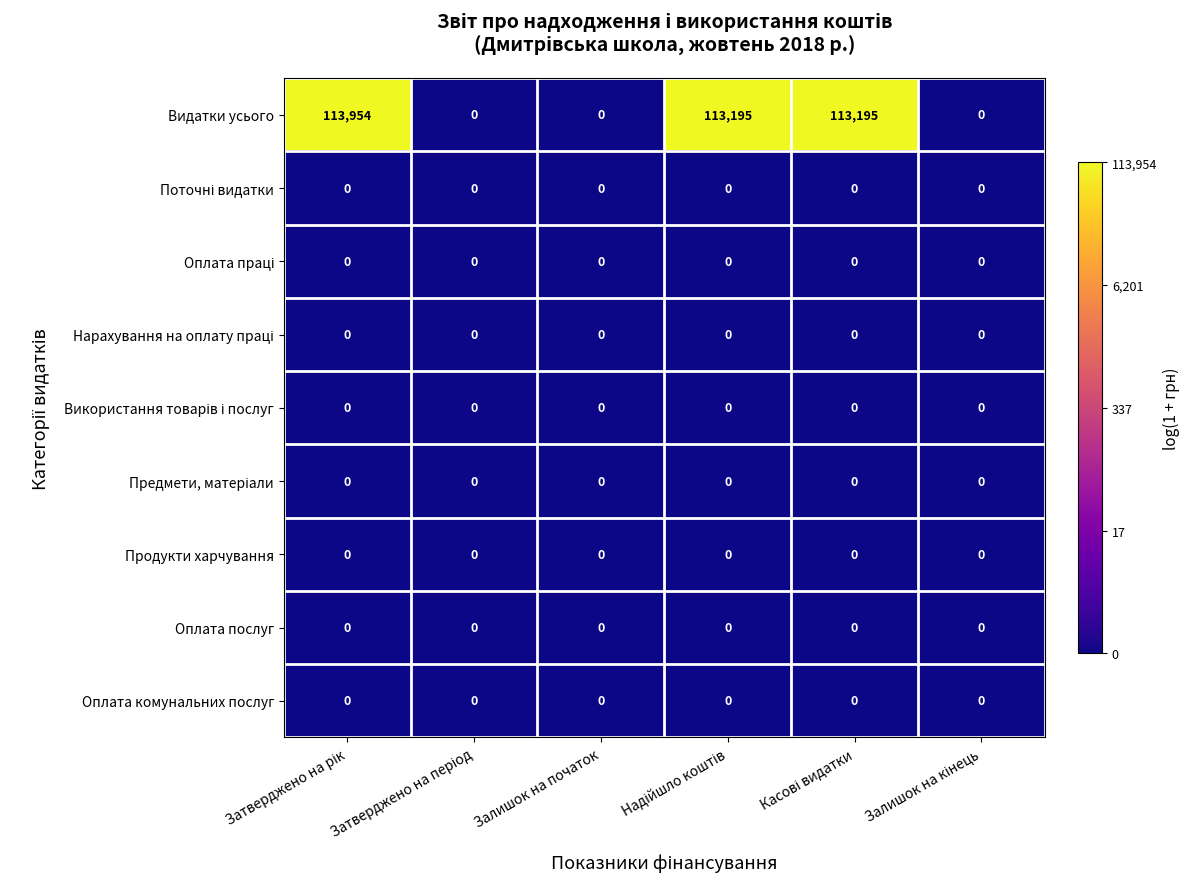

Which series has the largest total across all categories?

Видатки усього